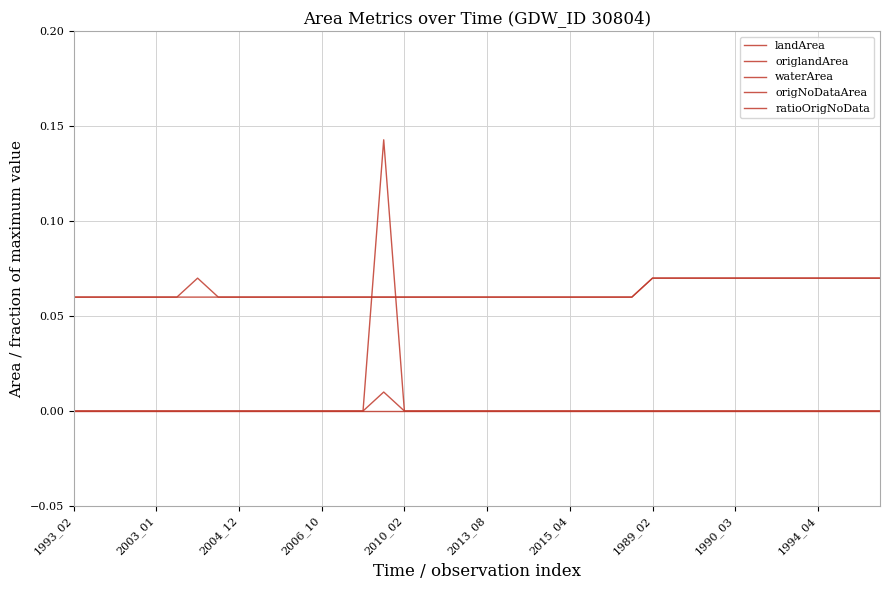

True or false: waterArea and origNoDataArea intersect in this chart.

False